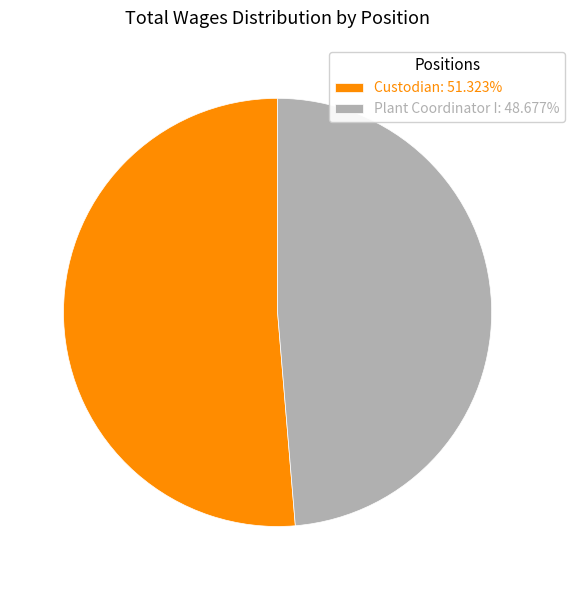

Is Custodian: 51.323% the majority of the pie?

Yes